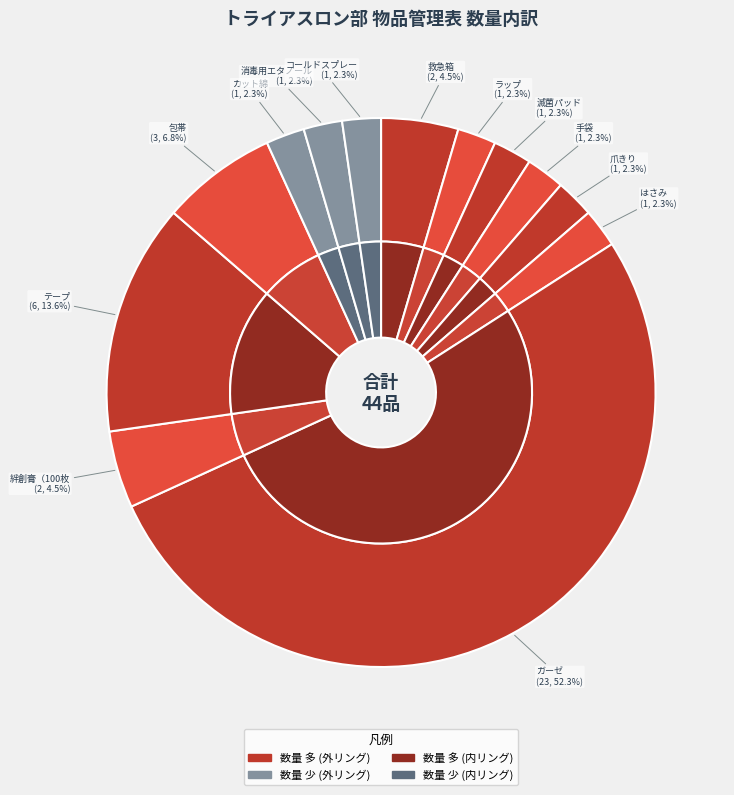

To the nearest percent, what is the average slice percentage?

8%